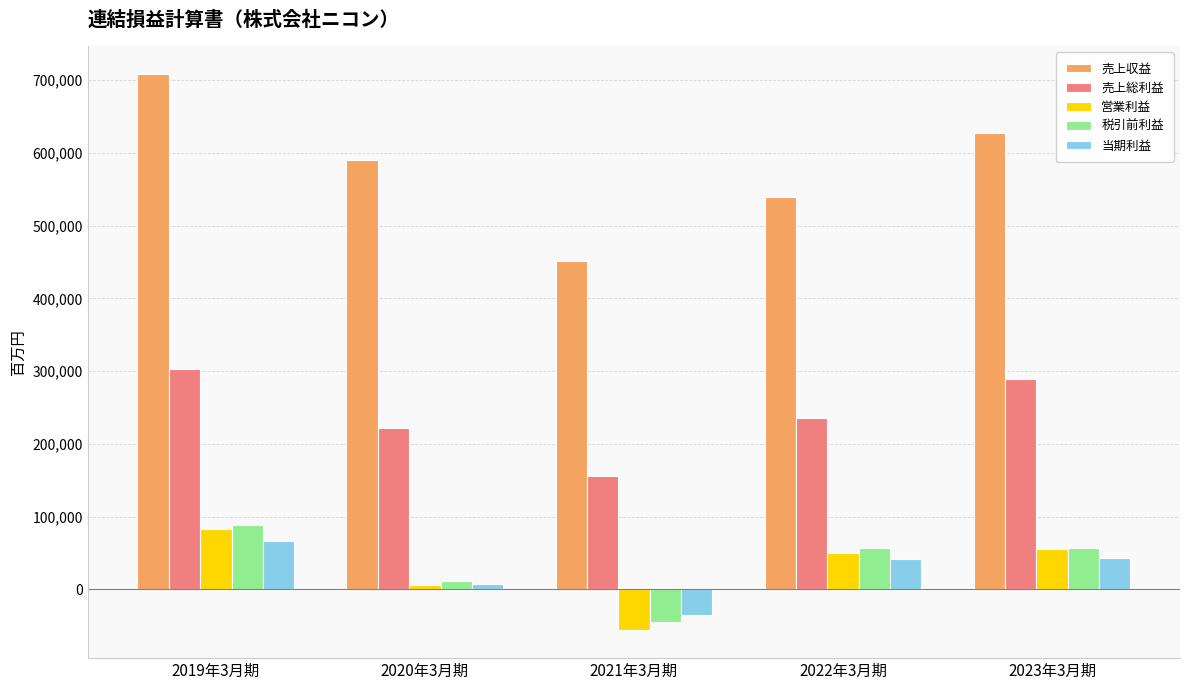

Which series has the largest total across all categories?

売上収益